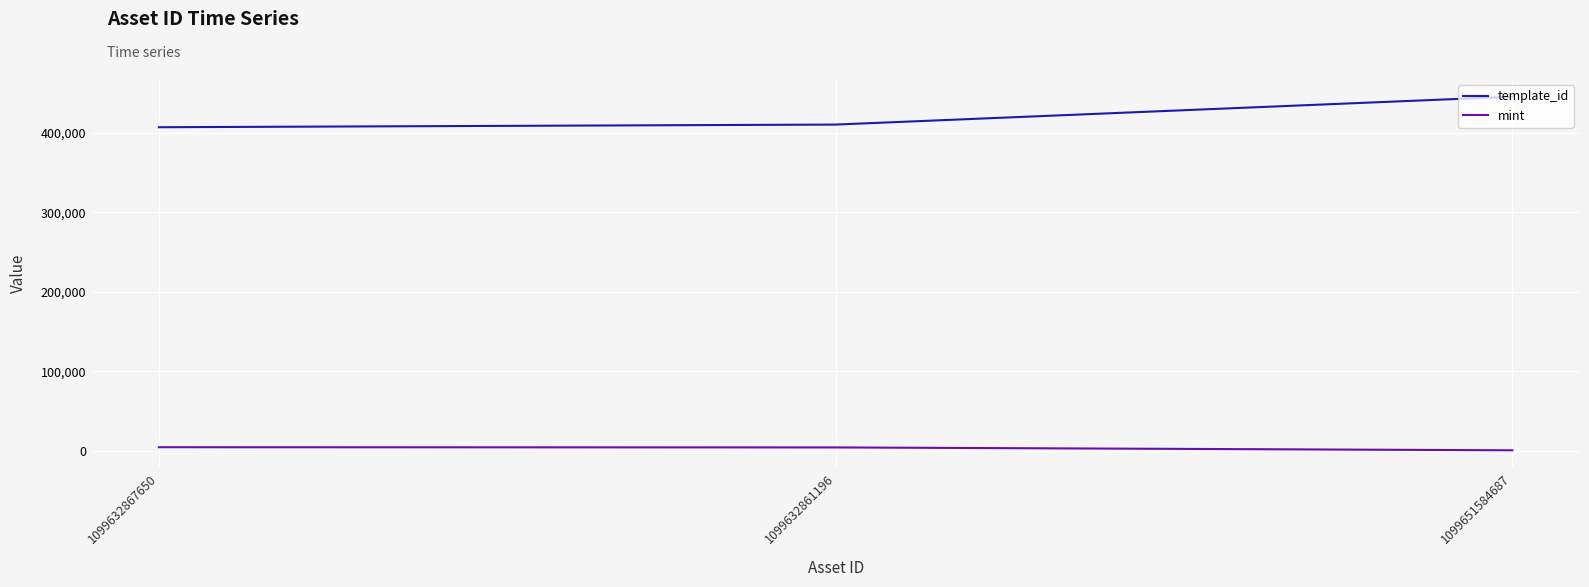

The template_id series shows 539120 at 1099632861196. True or false?

False